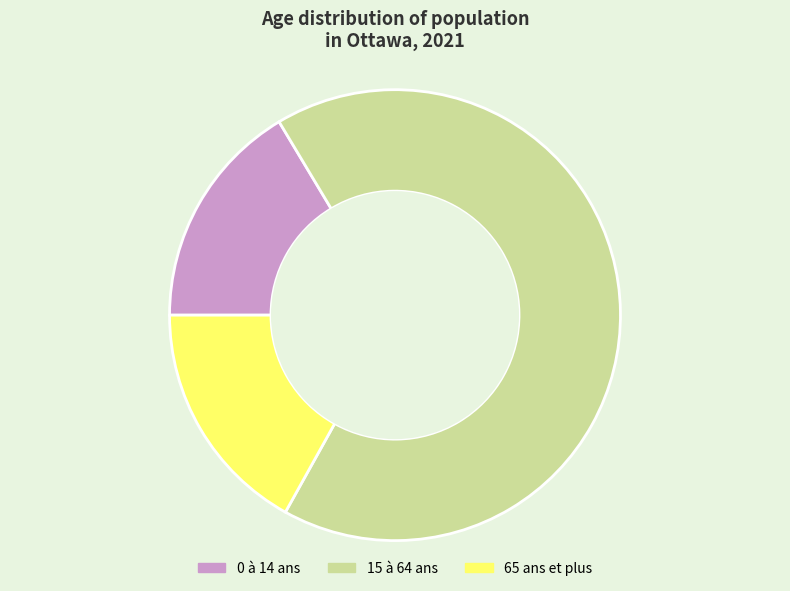

Rank the categories by value from lowest to highest.

0 à 14 ans, 65 ans et plus, 15 à 64 ans